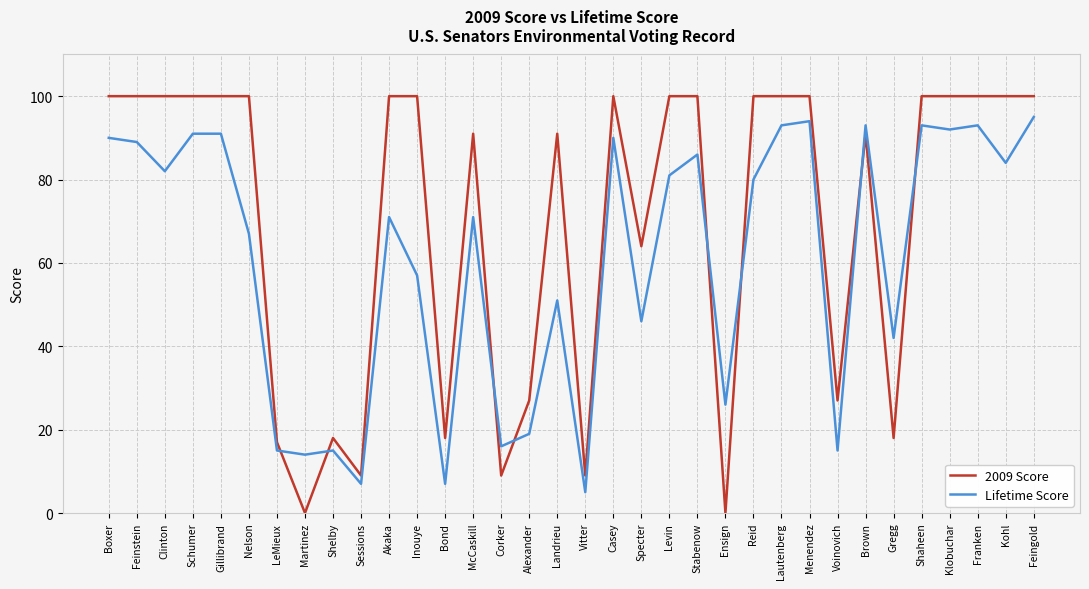

Reading right to left, list all the values displayed in this chart.

2009 Score: 100	100	100	100	100	18	91	27	100	100	100	0	100	100	64	100	9	91	27	9	91	18	100	100	9	18	0	17	100	100	100	100	100	100
Lifetime Score: 95	84	93	92	93	42	93	15	94	93	80	26	86	81	46	90	5	51	19	16	71	7	57	71	7	15	14	15	67	91	91	82	89	90